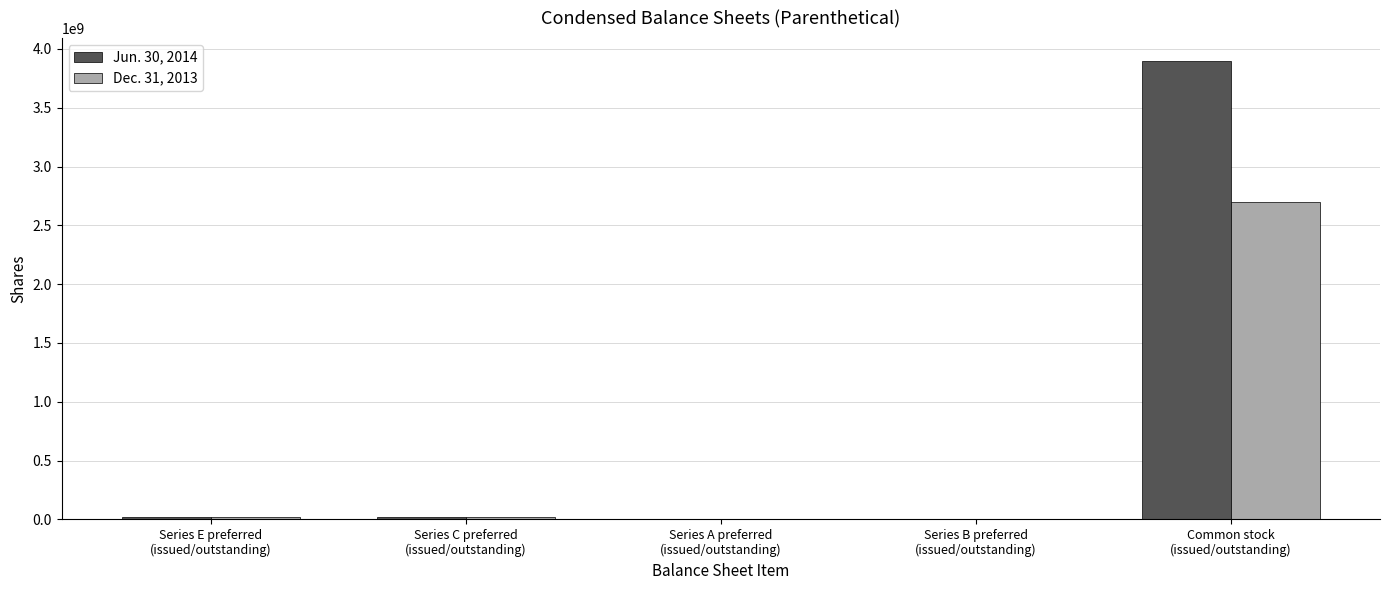

Read the Dec. 31, 2013 value at Common stock
(issued/outstanding), to the nearest 50.

2701725150